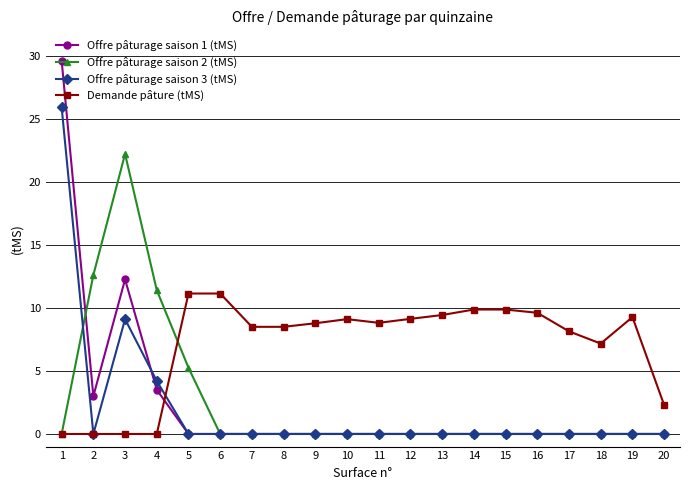

What is the maximum value shown in the chart?

29.6